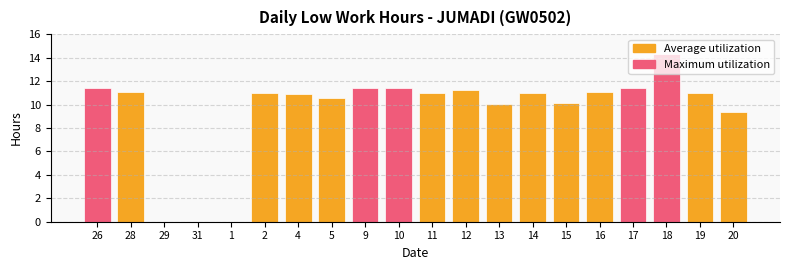

True or false: the data shows 11.2 at 12.

True